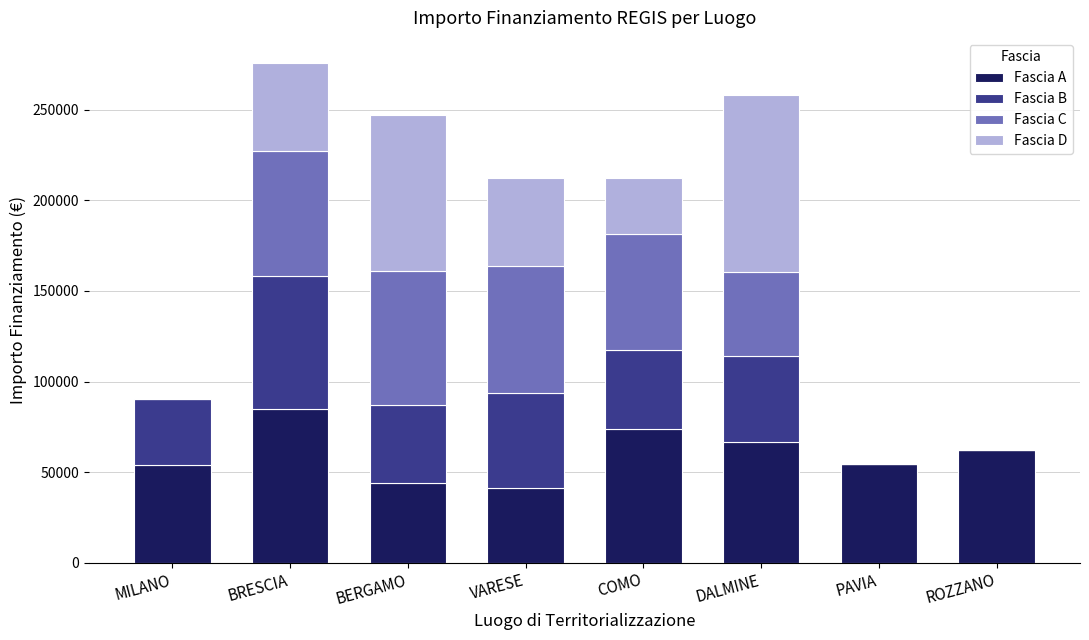

The value of Fascia A at PAVIA is 71258.0. True or false?

False